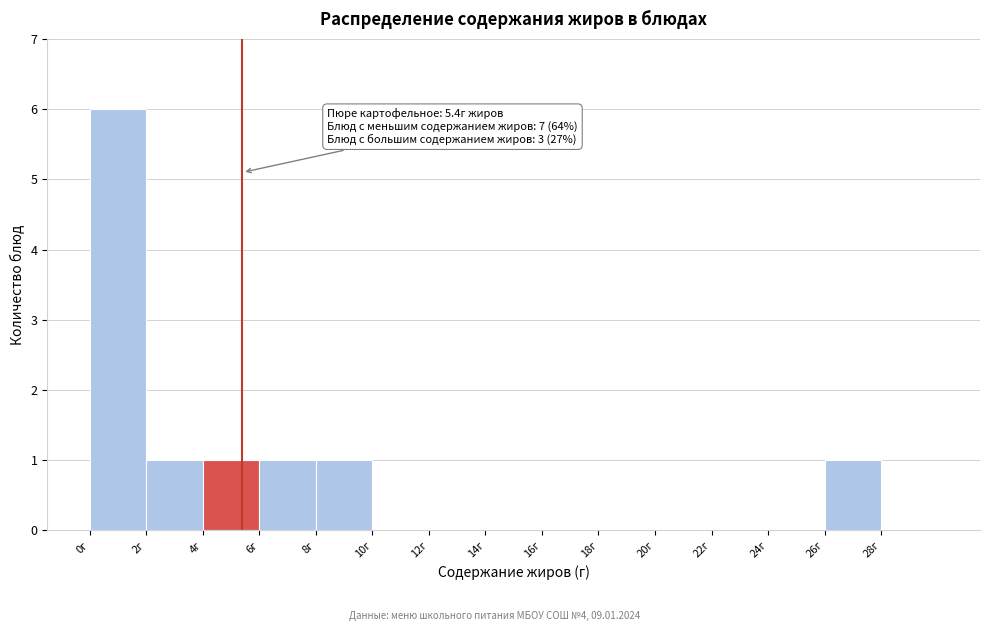

Over which range of the x-axis is the bar tallest?

0 to 2